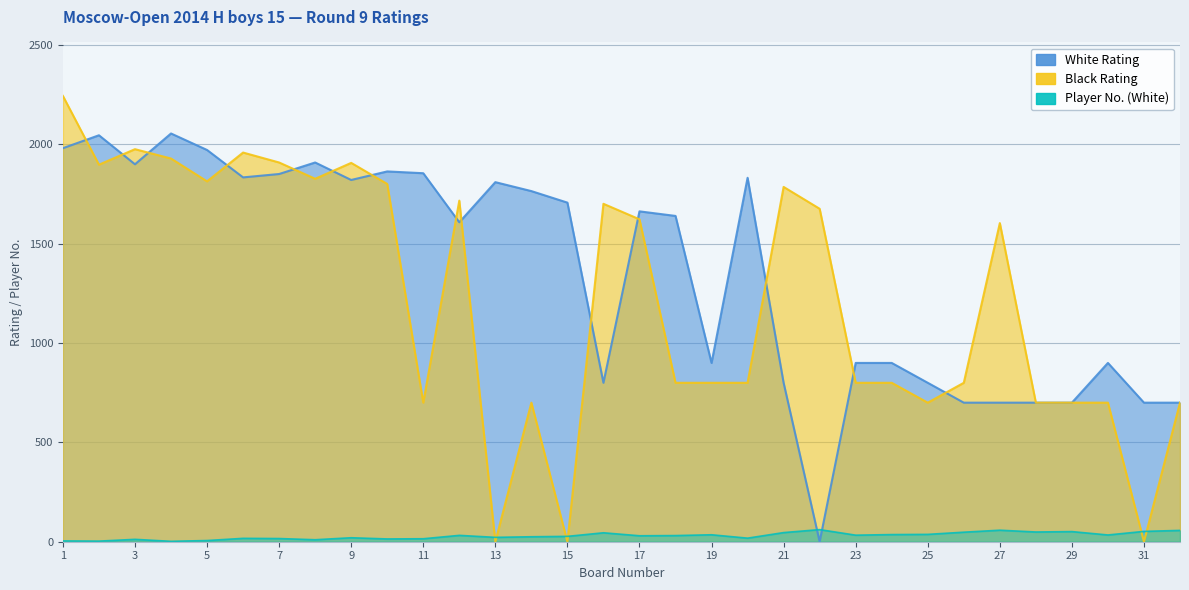

Reading left to right, list all the values displayed in this chart.

Player No. (White): 1=4	2=3	3=12	4=2	5=6	6=17	7=16	8=10	9=20	10=14	11=15	12=32	13=22	14=25	15=27	16=45	17=30	18=31	19=35	20=18	21=46	22=61	23=33	24=36	25=37	26=48	27=58	28=49	29=51	30=34	31=52	32=57
White Rating: 1=1981	2=2046	3=1900	4=2055	5=1972	6=1834	7=1851	8=1909	9=1821	10=1864	11=1855	12=1608	13=1810	14=1765	15=1707	16=800	17=1663	18=1640	19=900	20=1832	21=800	22=0	23=900	24=900	25=800	26=700	27=700	28=700	29=700	30=900	31=700	32=700
Black Rating: 1=2244	2=1898	3=1976	4=1929	5=1814	6=1959	7=1909	8=1827	9=1907	10=1801	11=700	12=1717	13=0	14=700	15=0	16=1701	17=1623	18=800	19=800	20=800	21=1786	22=1676	23=800	24=800	25=700	26=800	27=1604	28=700	29=700	30=700	31=0	32=700